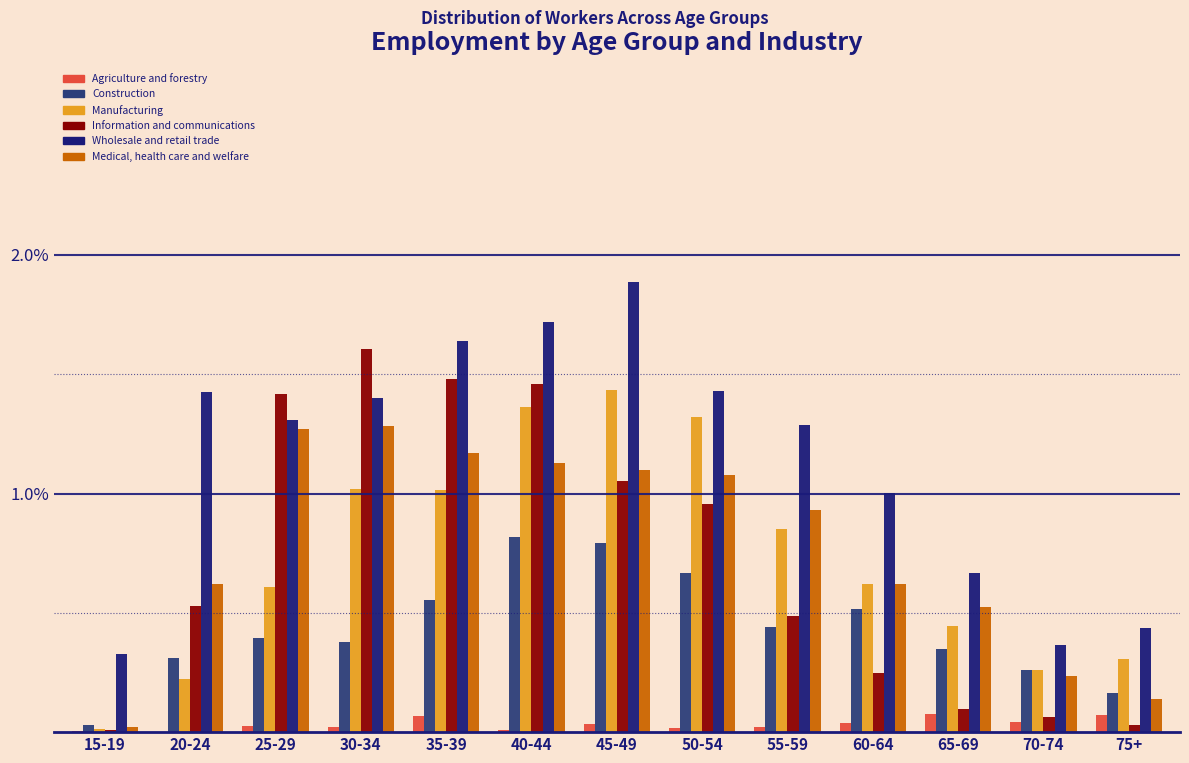

Which category has the highest value across all series?

45-49